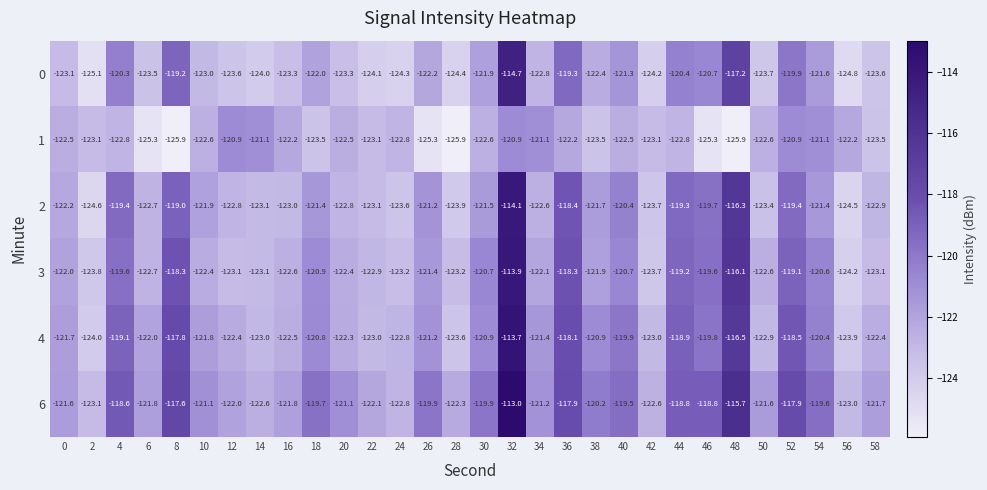

Which series has the largest total across all categories?

6